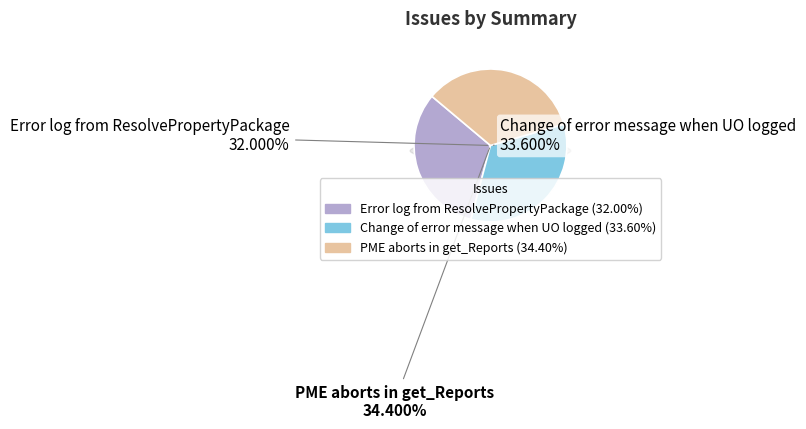

The PME aborts in get_Reports slice represents 34% of the pie. True or false?

True